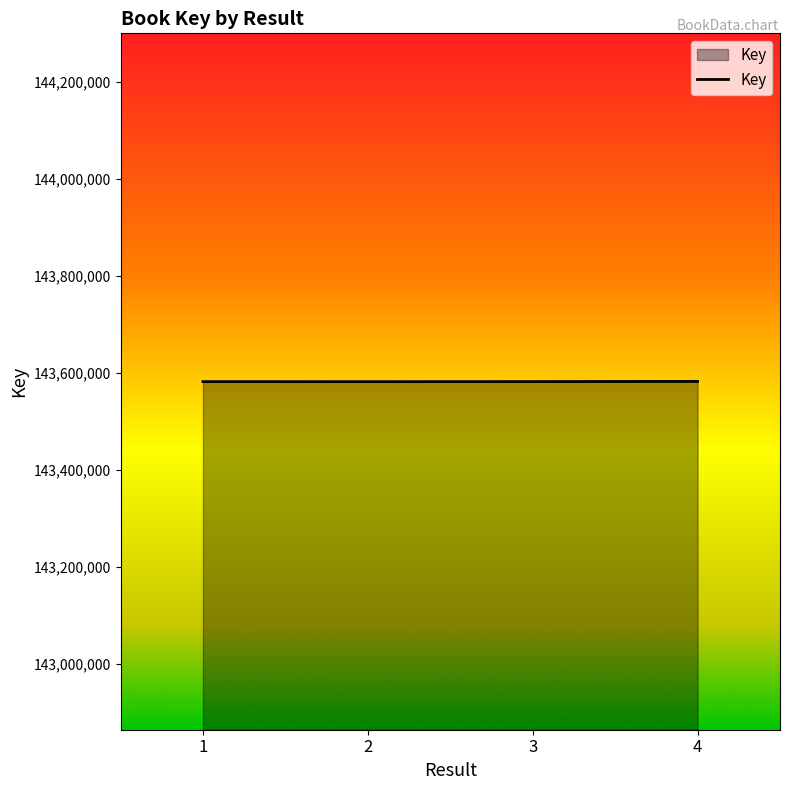

Count the number of data series in this chart.

1